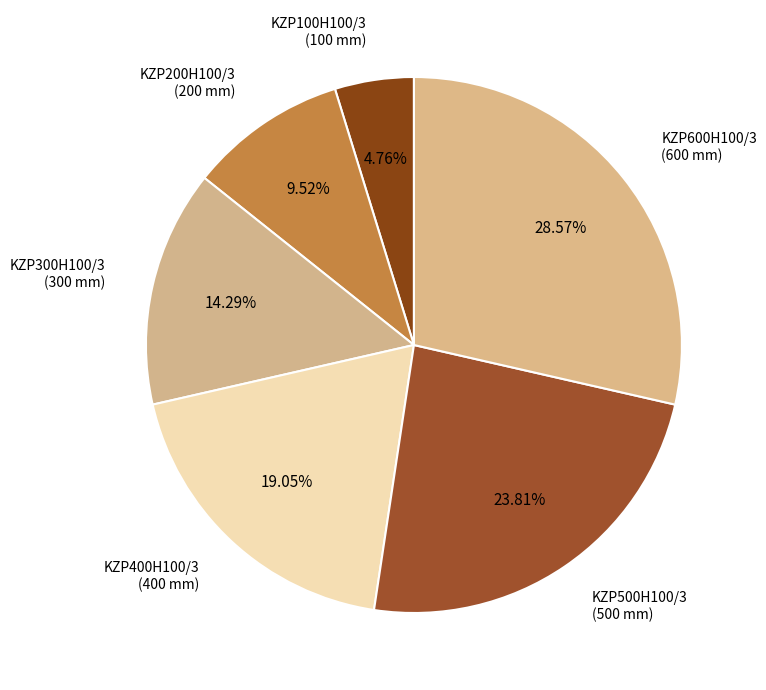

How much of the chart is everything except KZP600H100/3?

71.4%